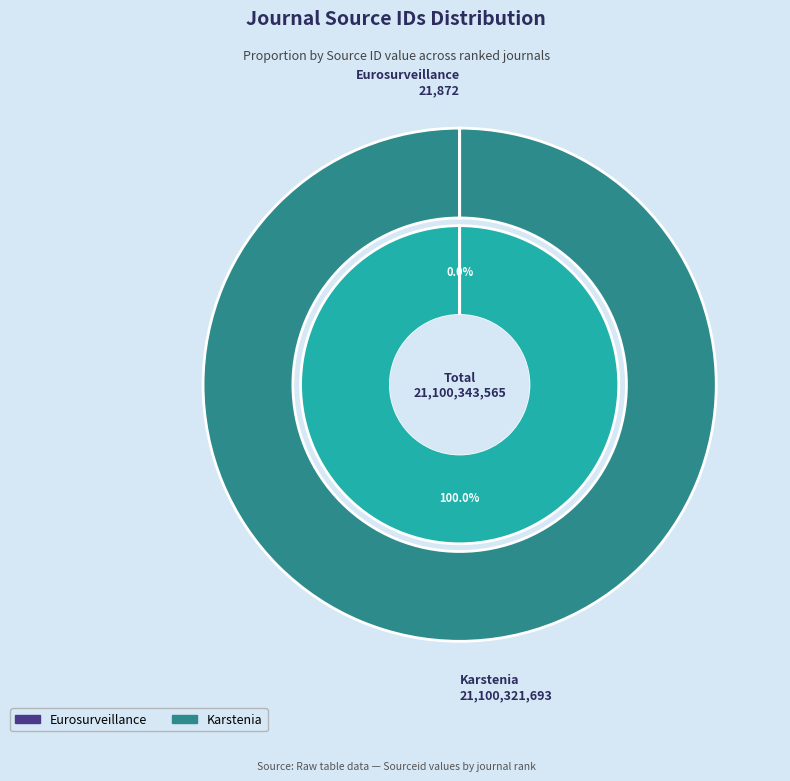

Rank the categories by value from lowest to highest.

Eurosurveillance, Karstenia